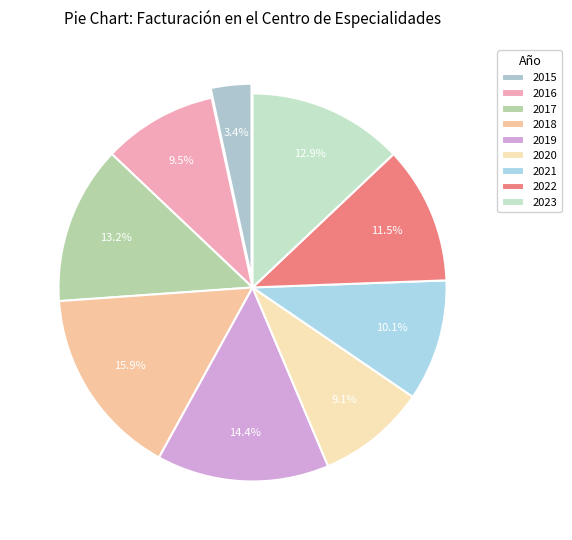

The 2016 slice represents 1% of the pie. True or false?

False